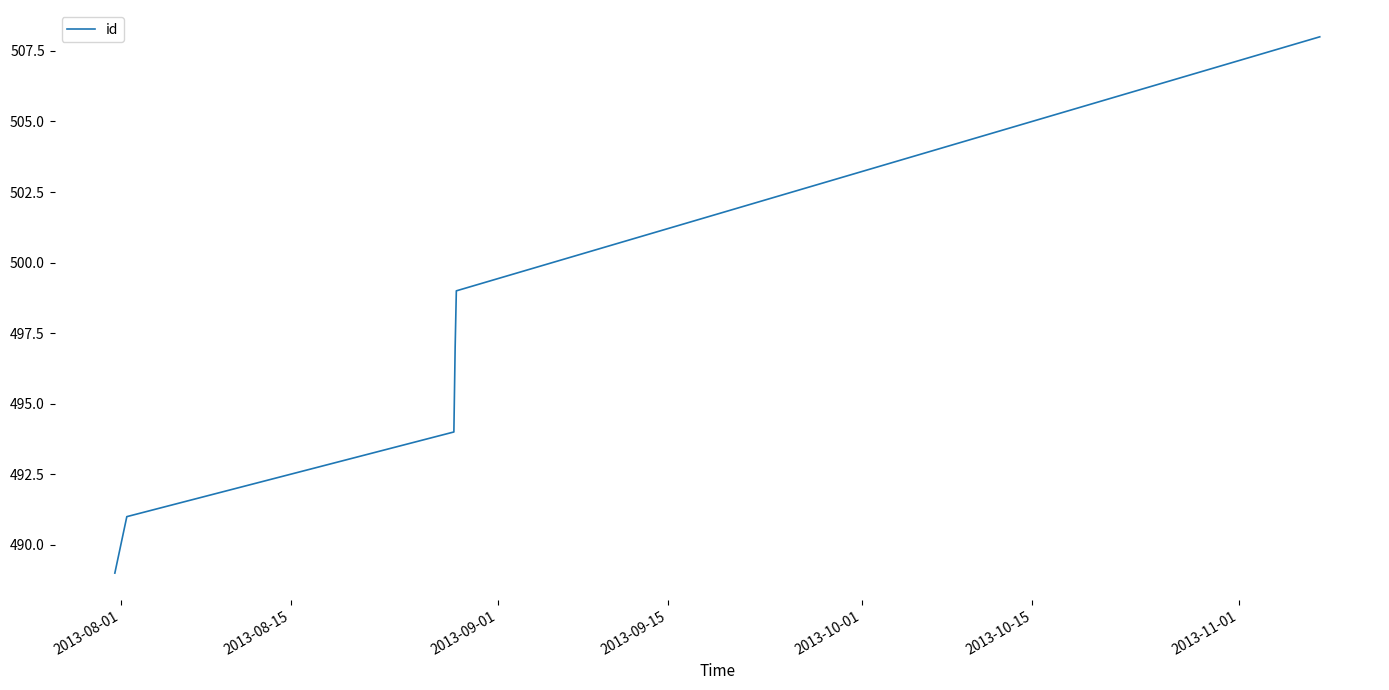

What is the difference between the second highest and minimum values?

10